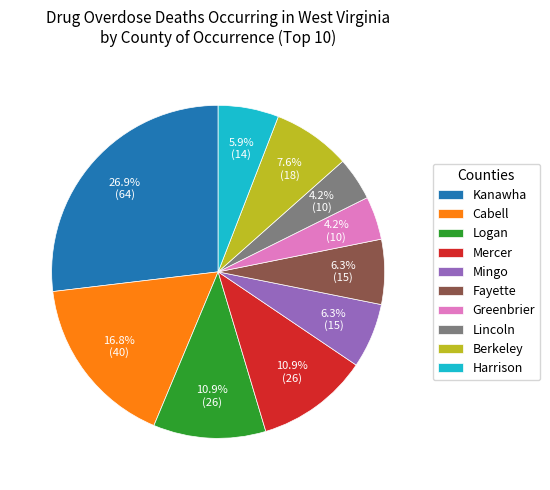

What is the ratio of the value at Kanawha to the value at Harrison?

4.6